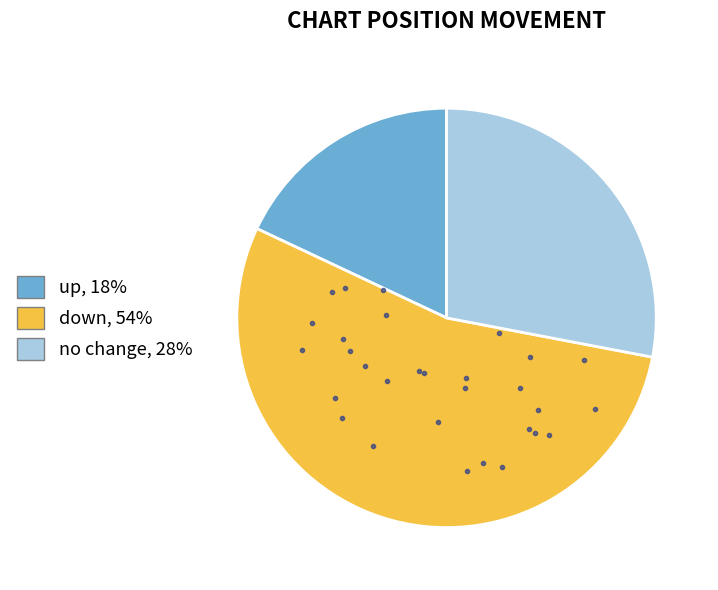

Count the number of slices in the pie.

3